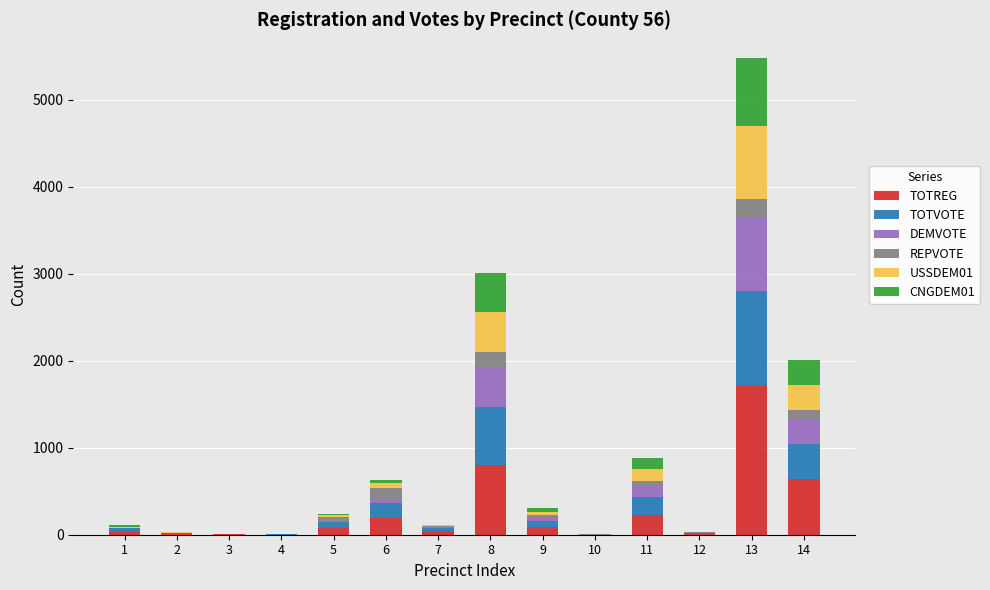

At which category is the sum across all series the highest?

13